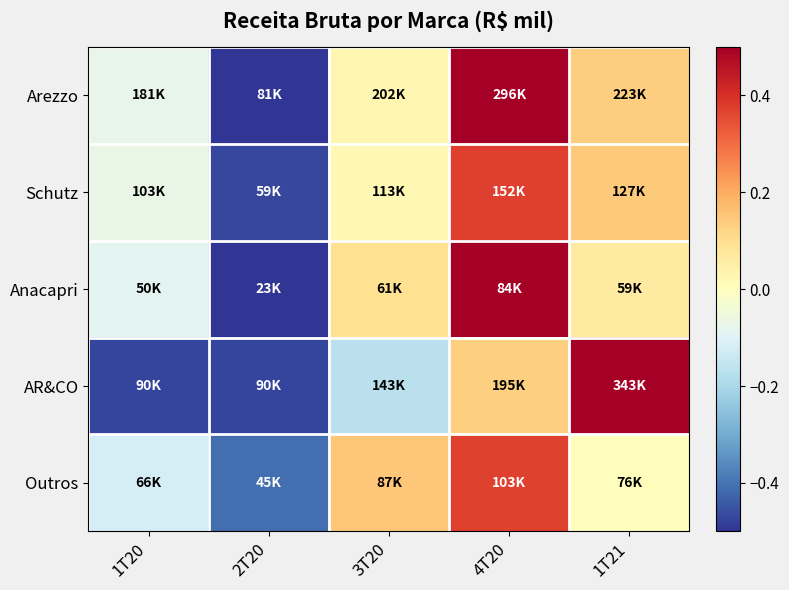

How many distinct data groups are displayed?

5